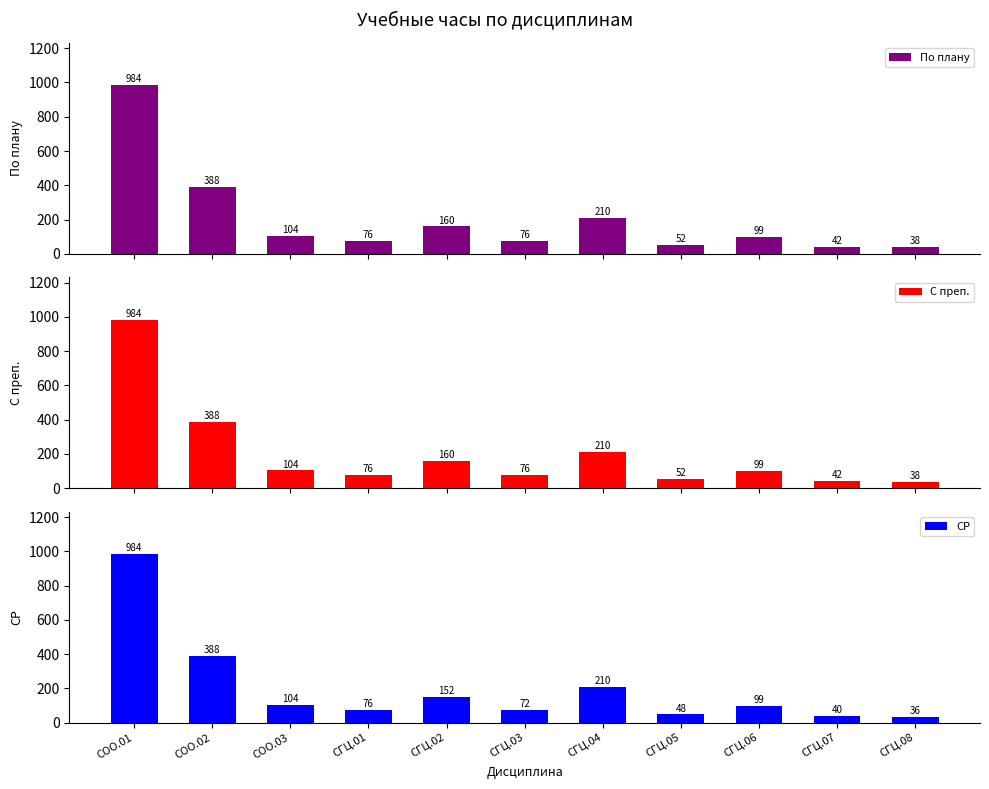

The По плану series shows 126 at СГЦ.03. True or false?

False